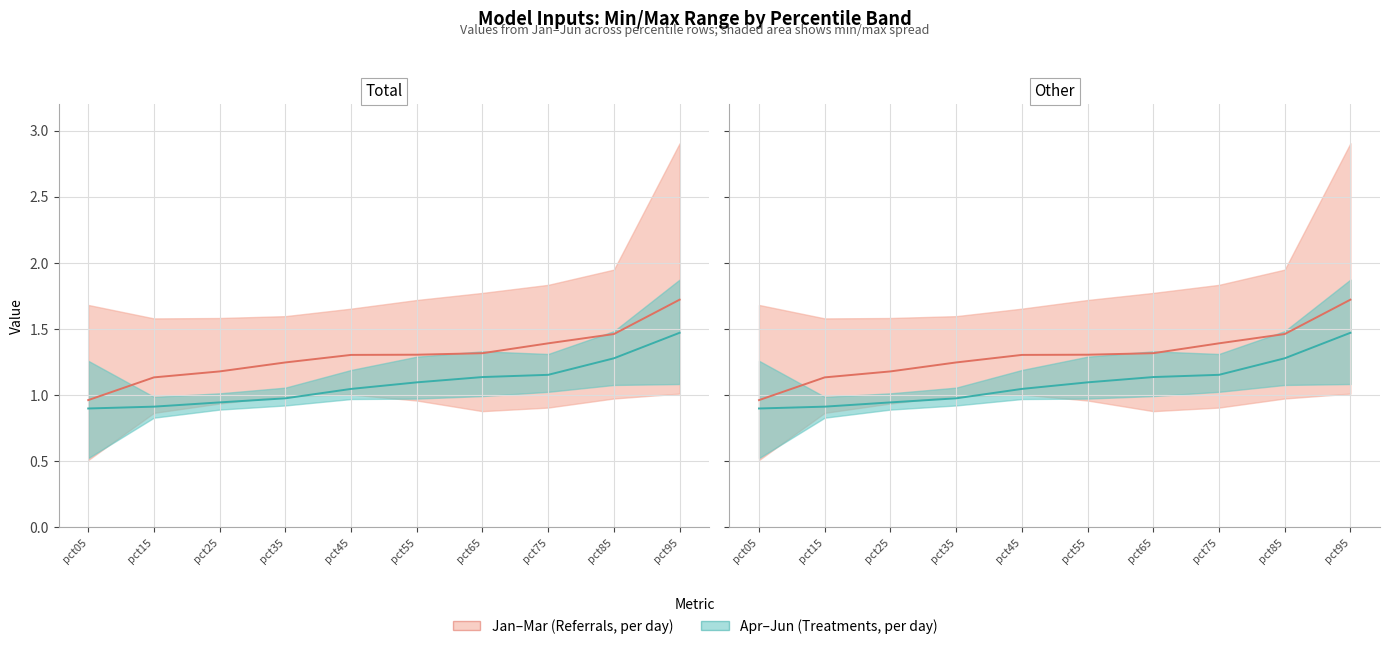

What is the value of the Apr–Jun mid point at the 8th from the left?

1.2